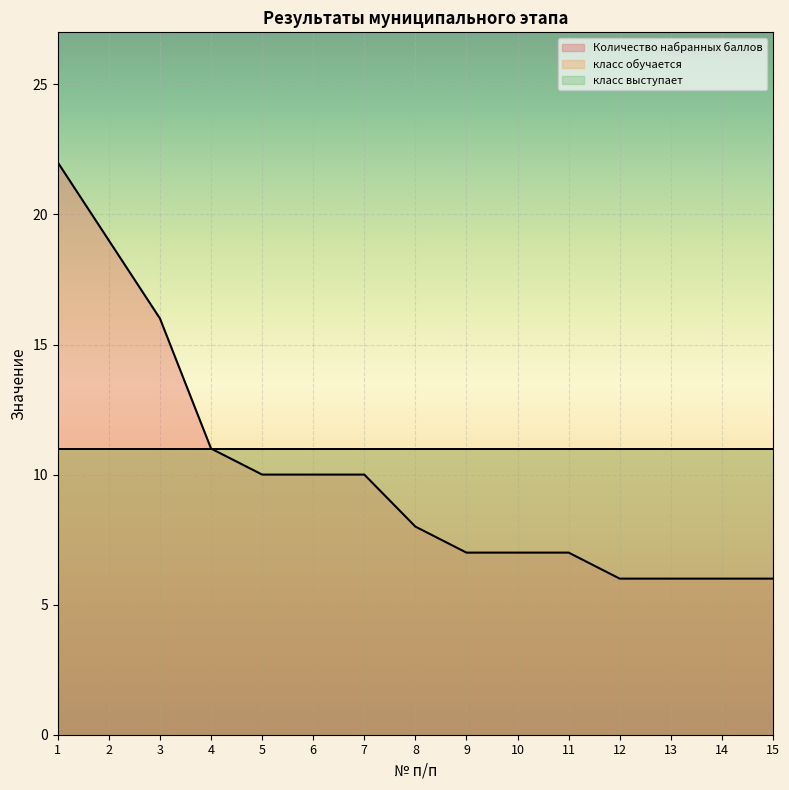

True or false: класс обучается has more than 1 points higher than both neighbors.

False